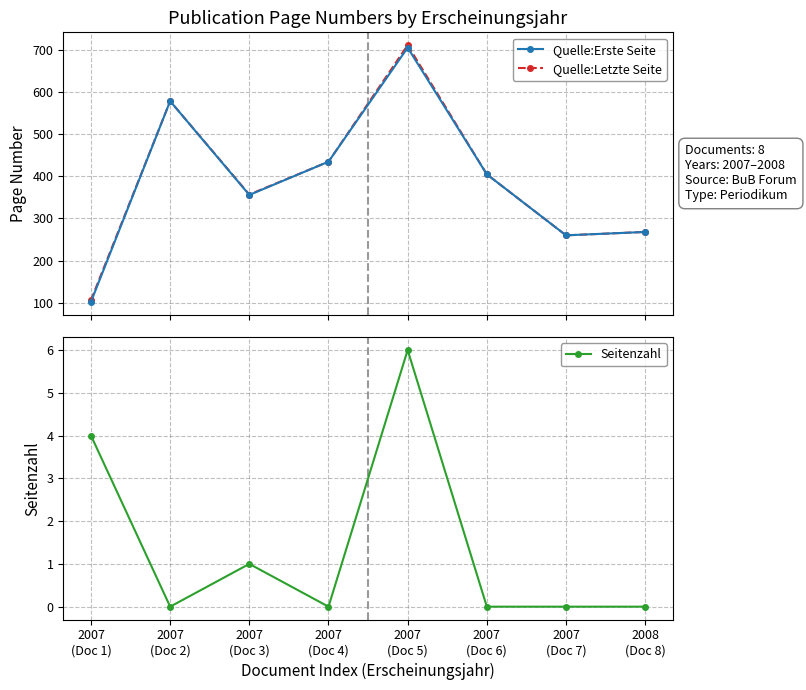

What is the sum of all Quelle:Erste Seite values?

3111